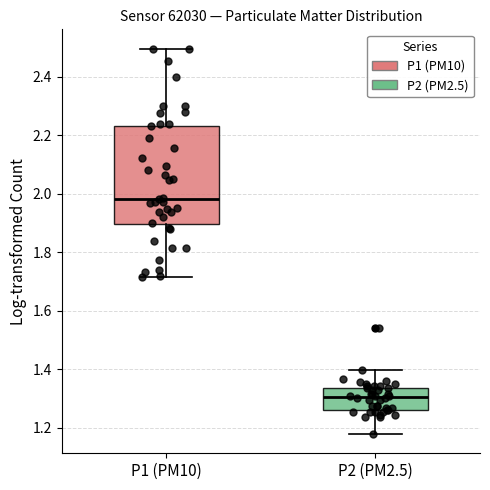

Which box is the tallest, from its lower edge to its upper edge?

P1 (PM10)